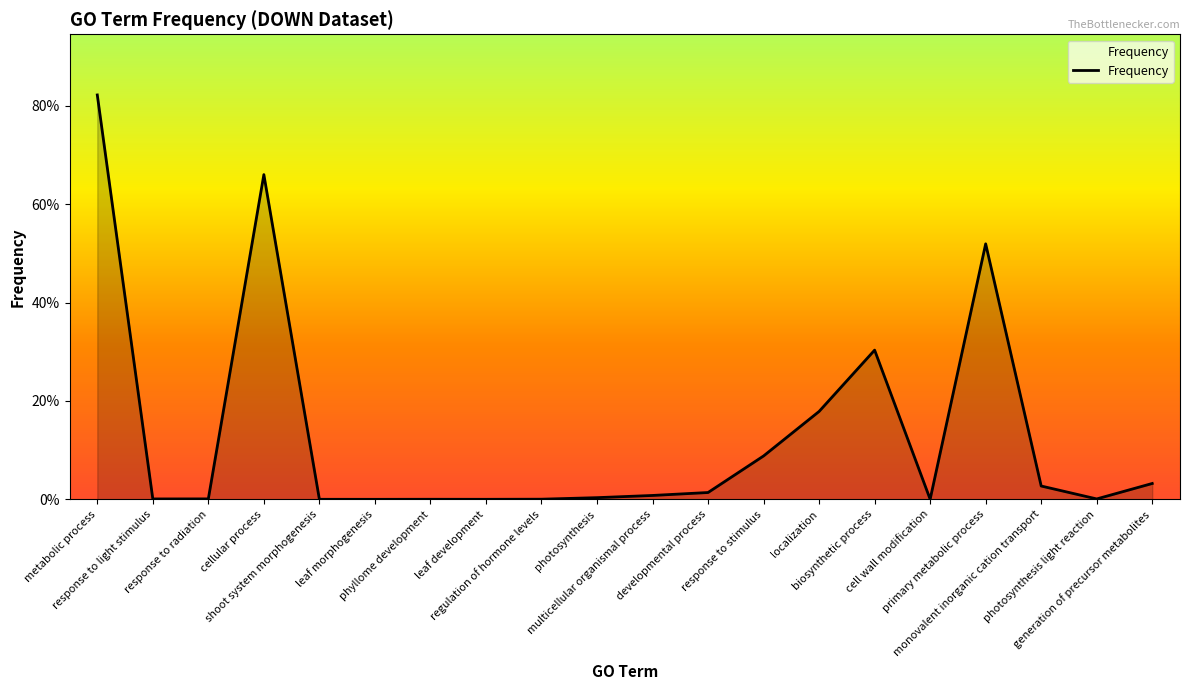

Does the chart have visible grid lines?

No